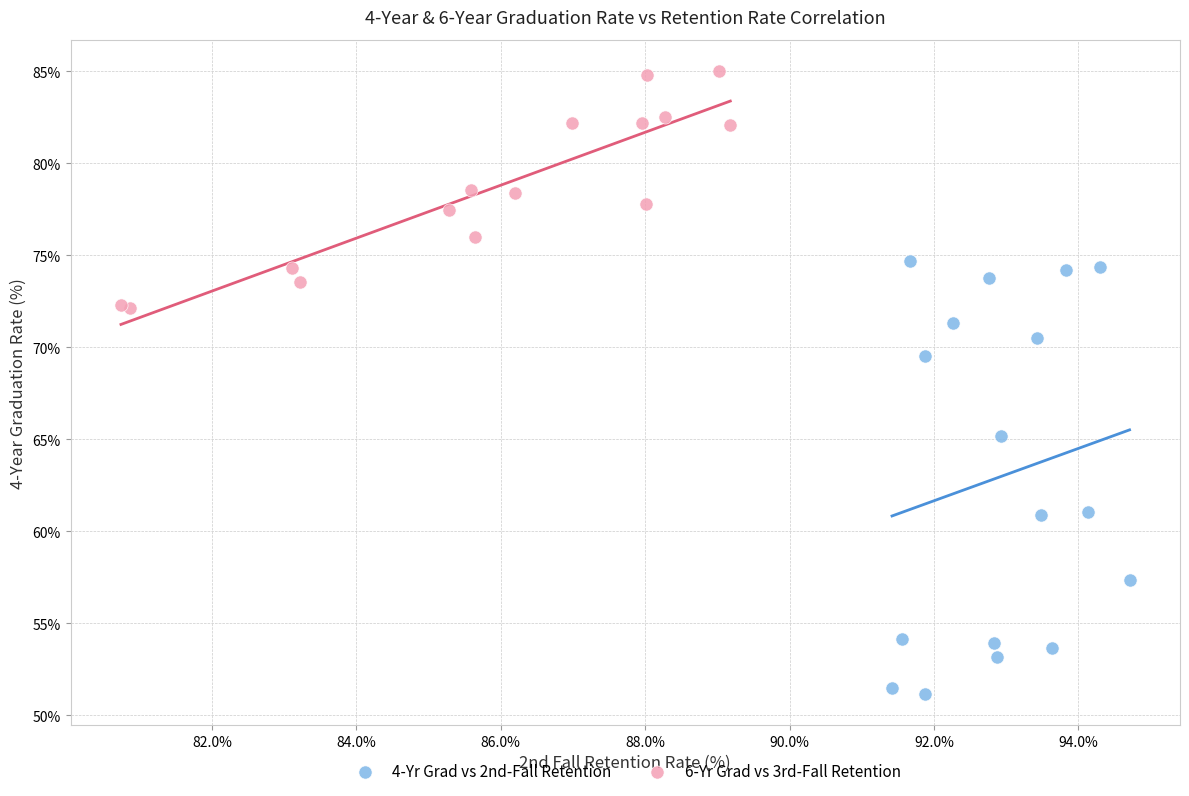

Which series reaches the minimum Y coordinate?

4-Yr Grad vs 2nd-Fall Retention